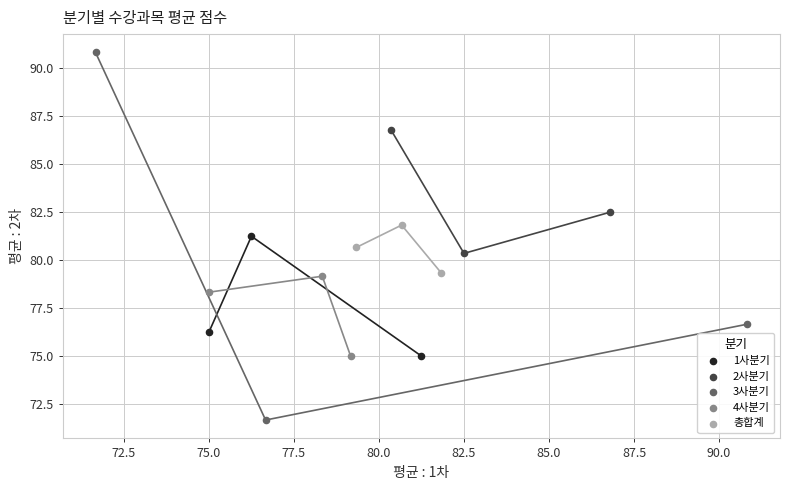

Which series has the largest Y range (max minus min)?

3사분기